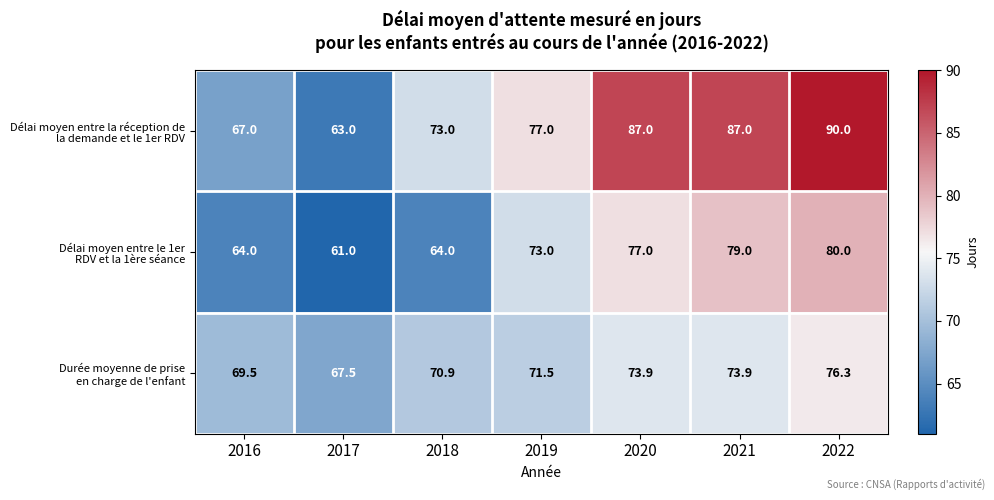

How many series are shown in this chart?

3